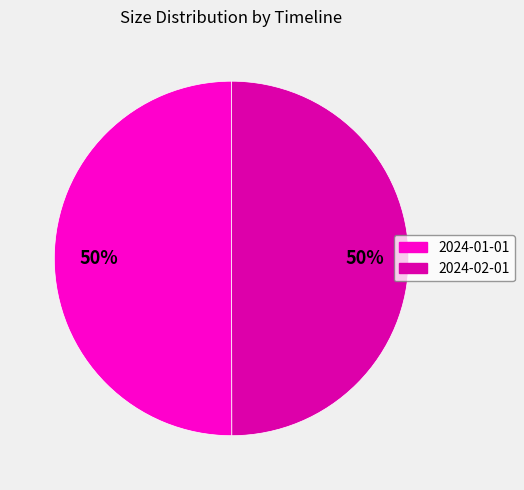

Combined, do 2024-01-01 and 2024-02-01 account for over 50%?

Yes